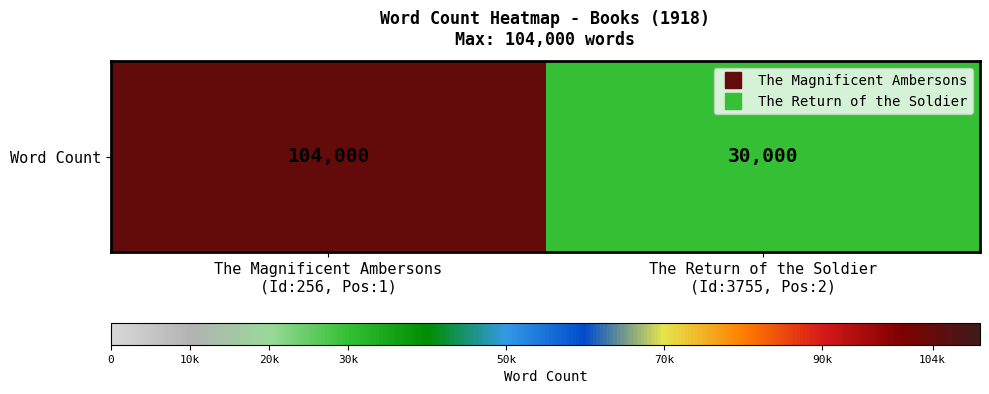

What is the difference between the maximum and minimum values?

74000